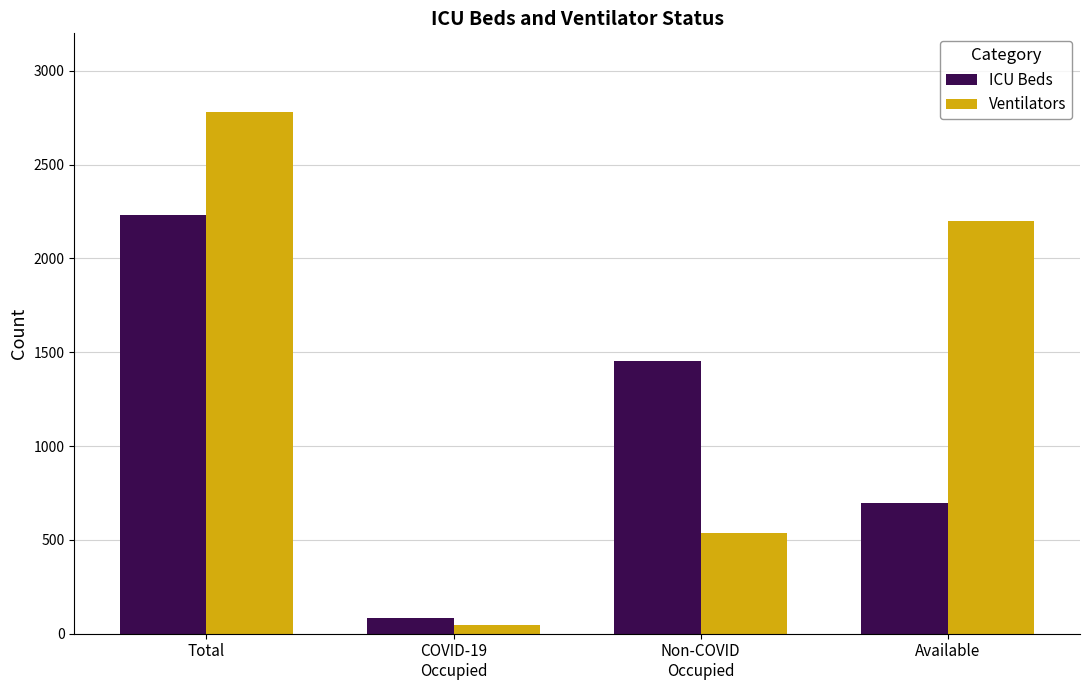

Is it true that ICU Beds equals 663 at Non-COVID
Occupied?

False